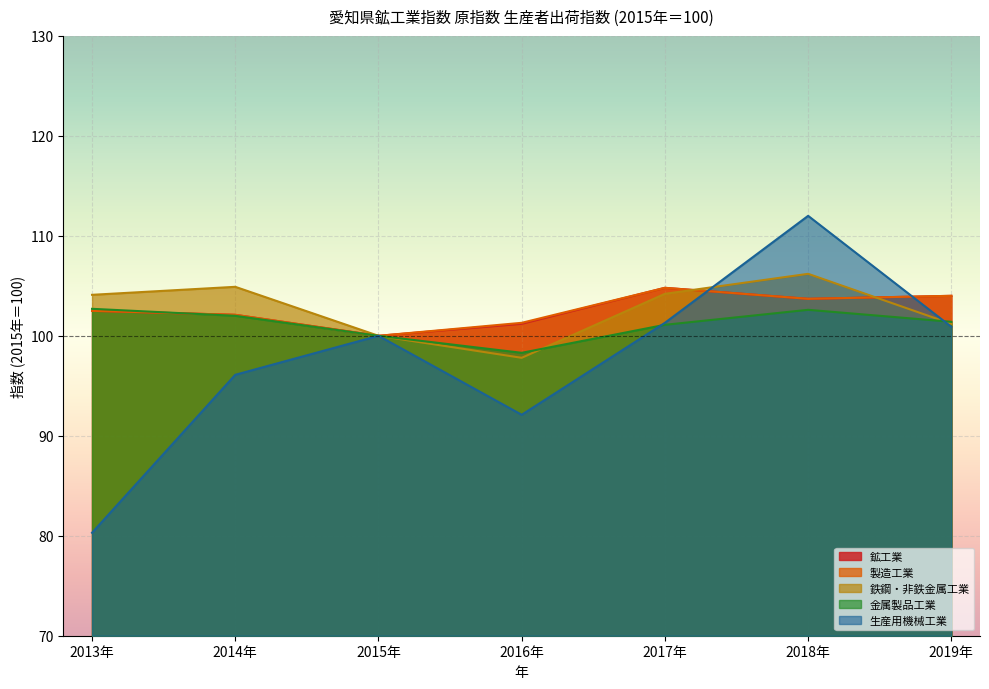

What is the difference between the maximum and second lowest values in the 鉱工業 series?

3.6